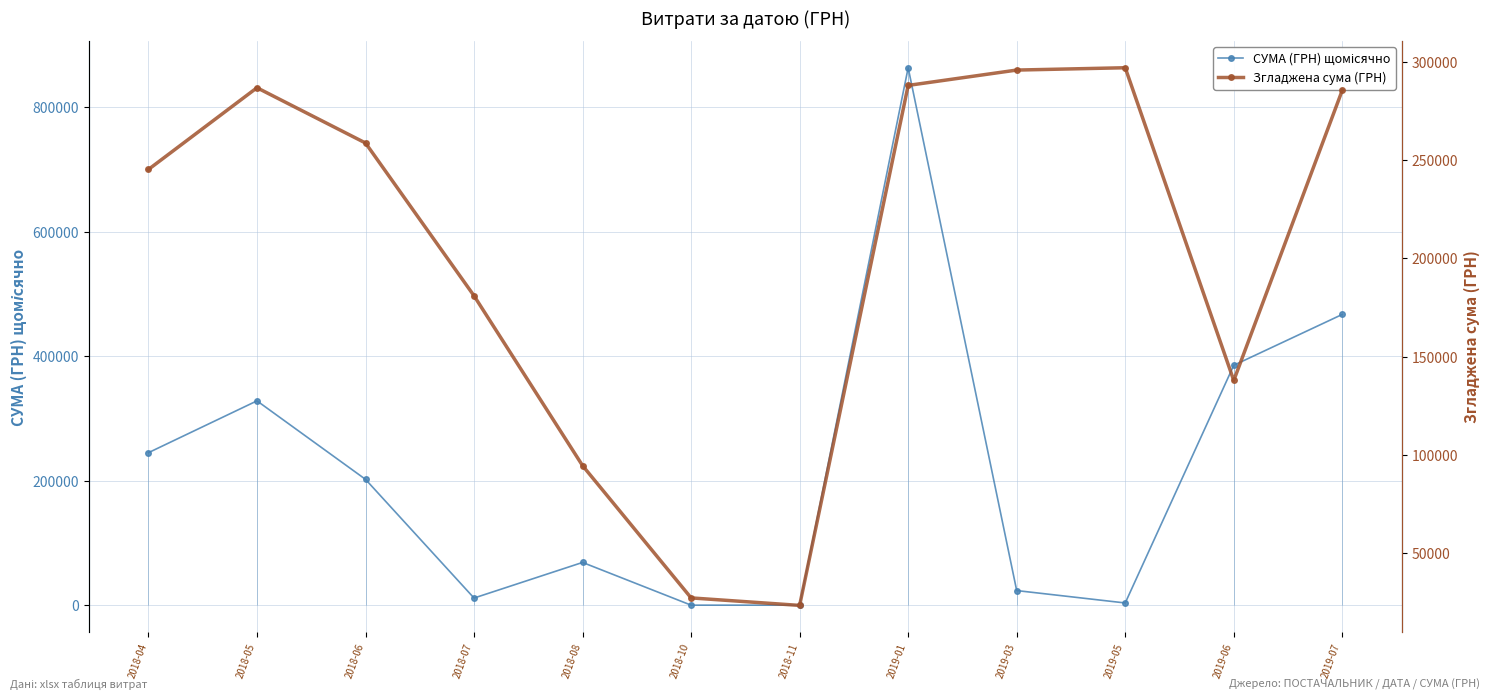

Does the chart display data point markers on the line(s)?

Yes